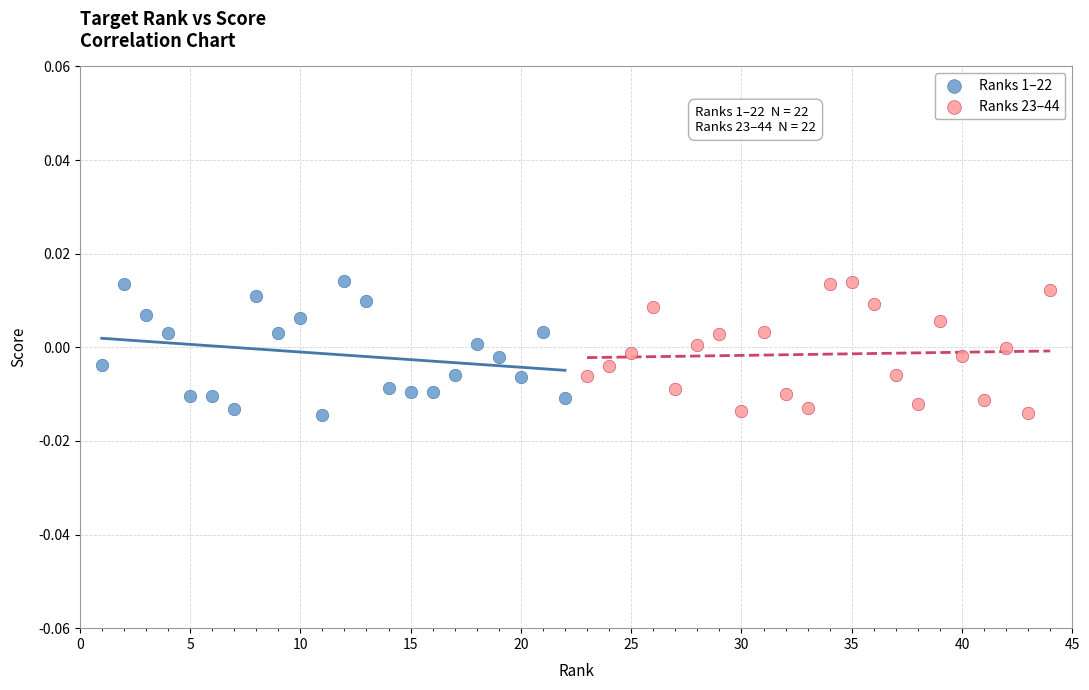

What are all the series names shown in the legend?

Ranks 1–22, Ranks 23–44